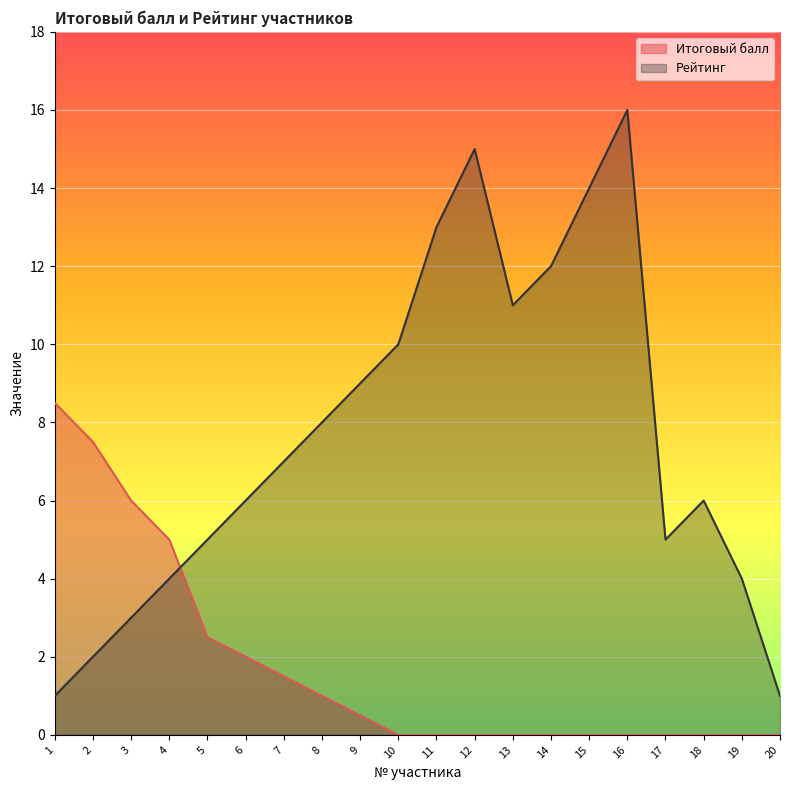

What is the total value across all series at 13?

11.0